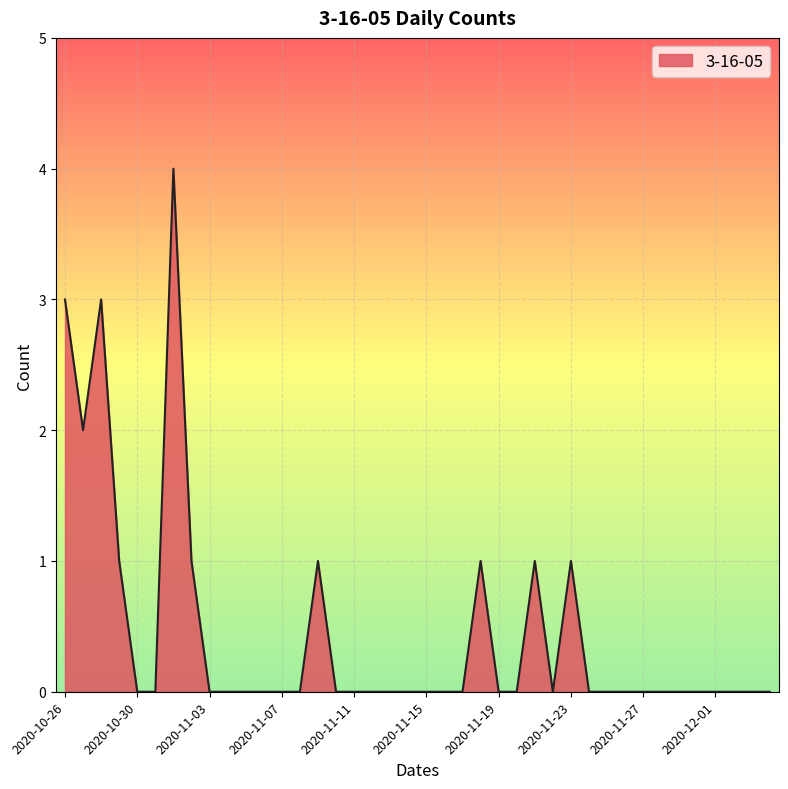

At which category does the data reach its first local peak?

2020-10-28